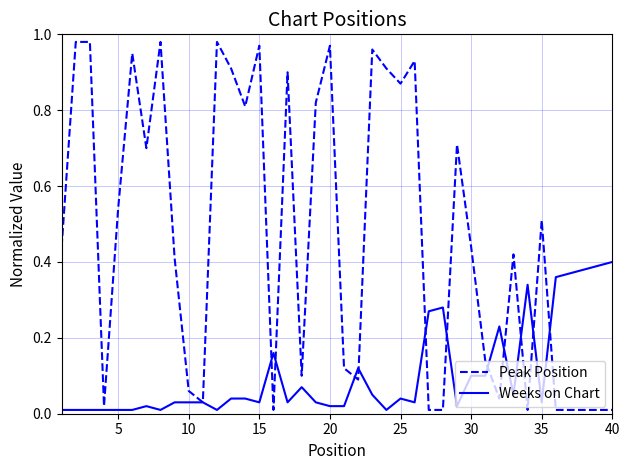

List the series in order of their peak value, lowest first.

Weeks on Chart, Peak Position